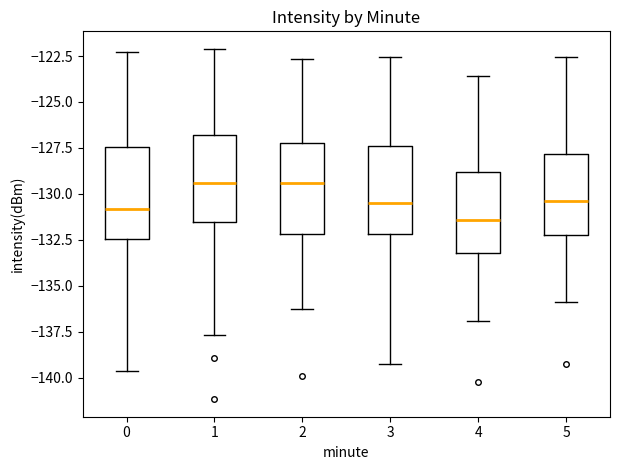

Reading left to right, transcribe this box plot: for each box, give where its median line is, the range the box spans, and where its two whiskers end, as read against the y-axis. The values are not printed on the chart, so give them approximately, as read against the axis.

0: median -131.0, box -132.5 to -127.5, whiskers -139.5 to -122.5
1: median -129.5, box -131.5 to -127.0, whiskers -137.5 to -122.0
2: median -129.5, box -132.0 to -127.5, whiskers -136.0 to -122.5
3: median -130.5, box -132.0 to -127.5, whiskers -139.0 to -122.5
4: median -131.5, box -133.0 to -129.0, whiskers -137.0 to -123.5
5: median -130.5, box -132.0 to -128.0, whiskers -136.0 to -122.5